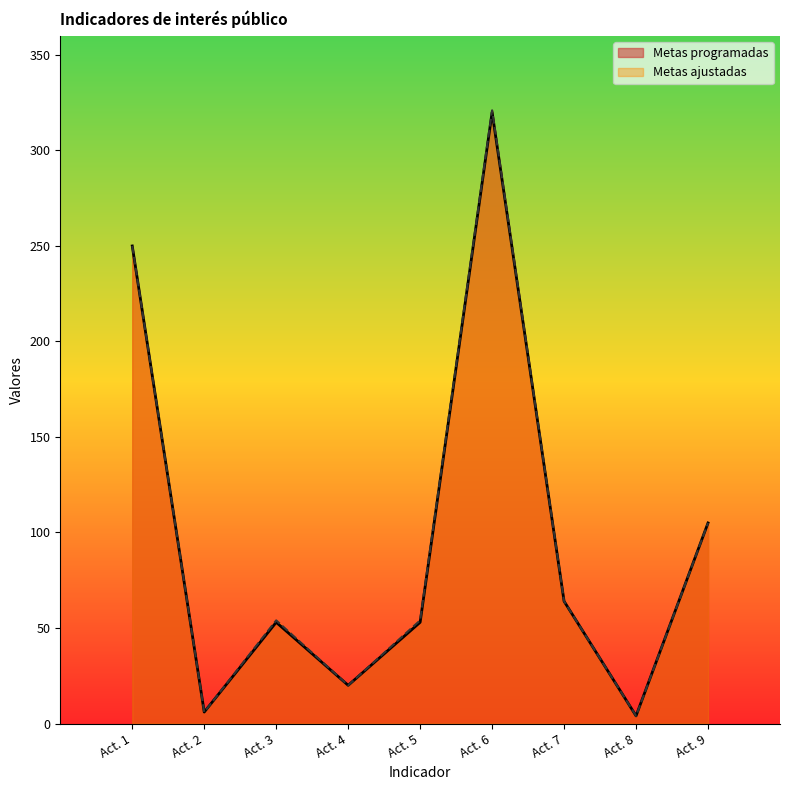

True or false: Metas programadas has a value of 7 at Act. 4.

False